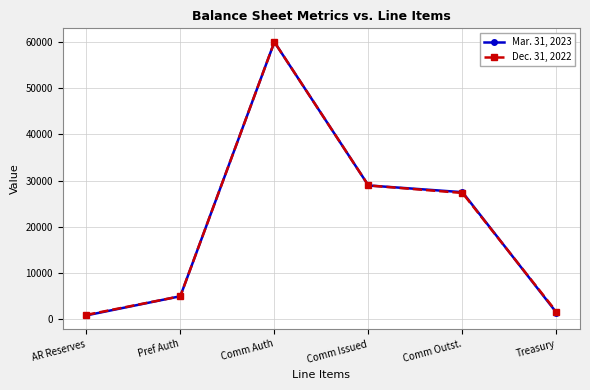

True or false: Mar. 31, 2023 has a value of 853 at AR Reserves.

True